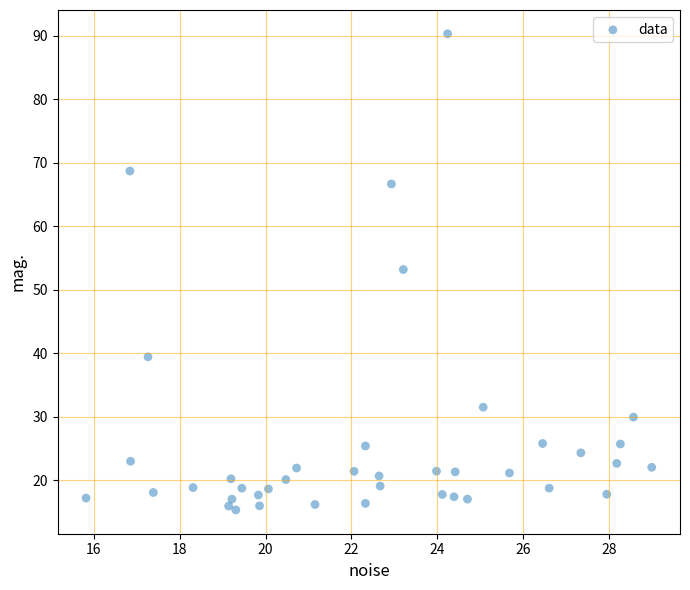

What Y value in the scatter plot is closest to 52?

53.2